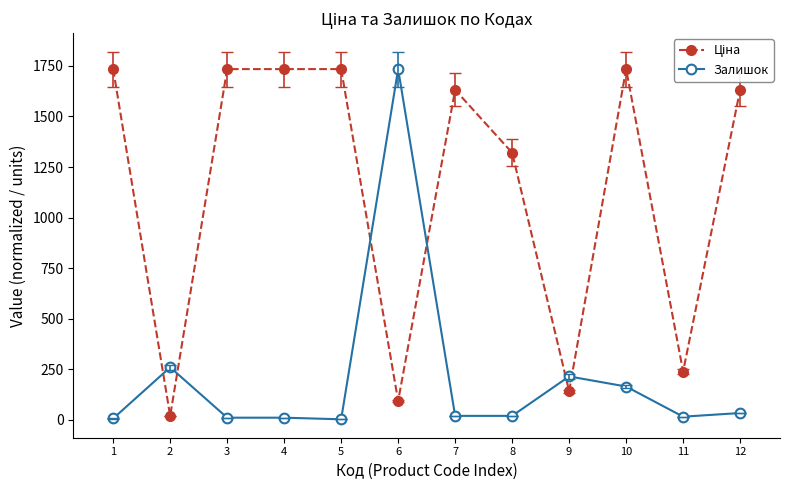

What is the greatest value displayed?

1734.0